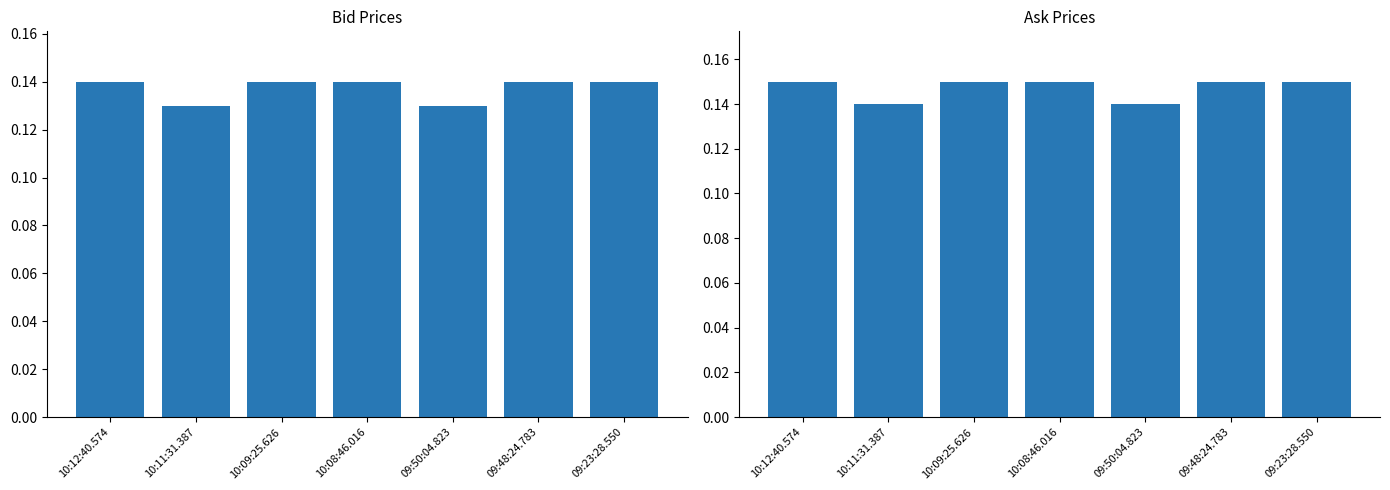

The Bid series shows 0.2 at 09:23:28.550. True or false?

False